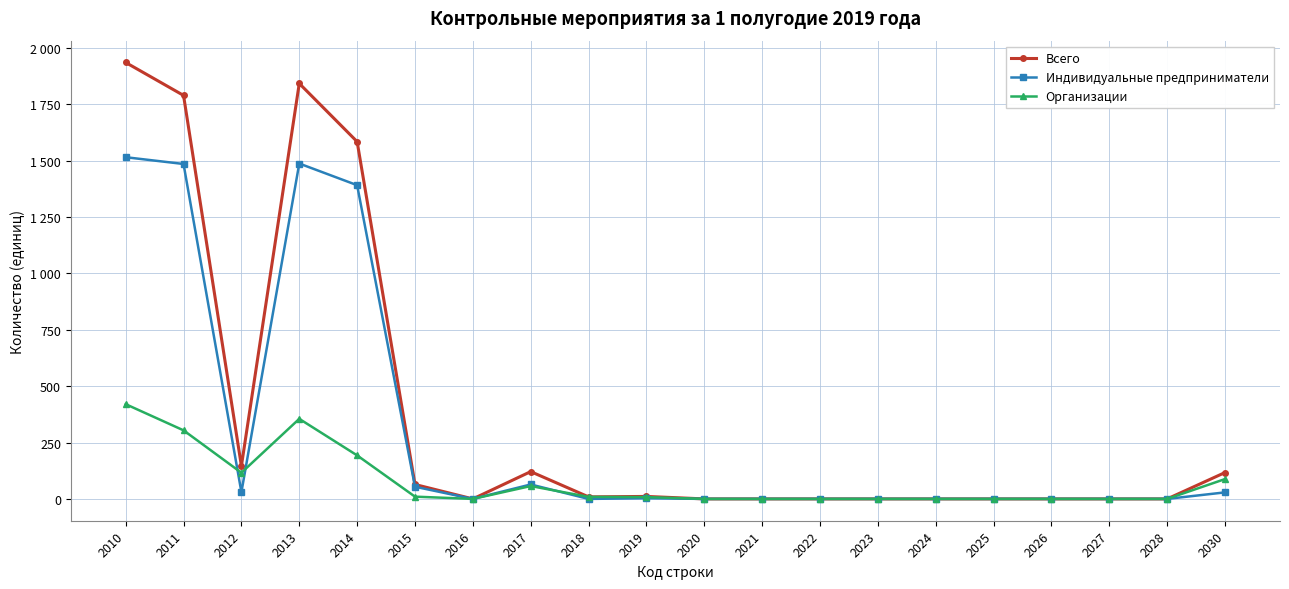

Which series has the widest spread of values?

Всего